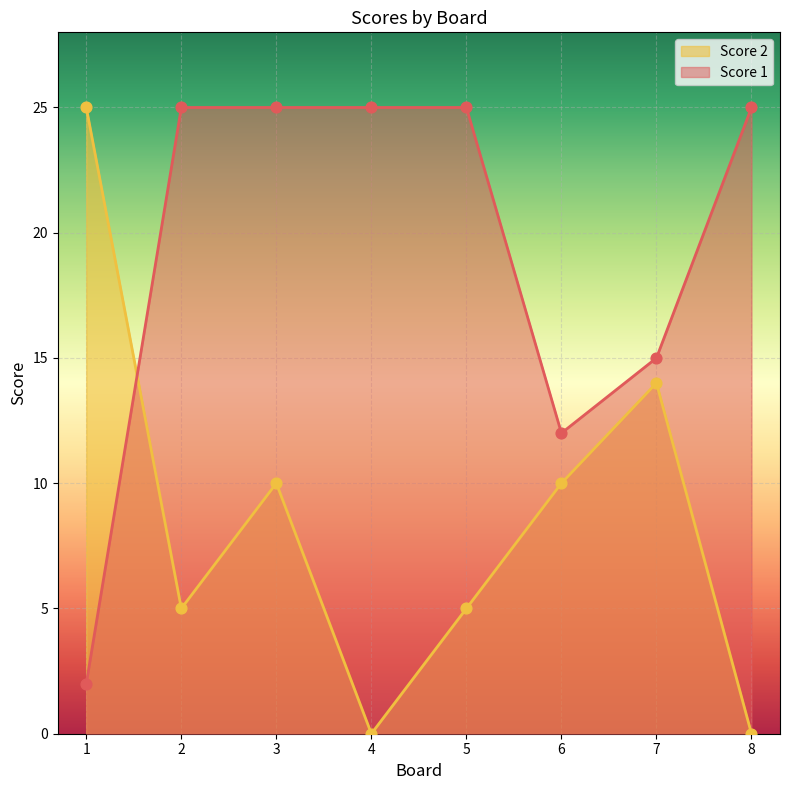

Which series has the largest total across all categories?

Score 1